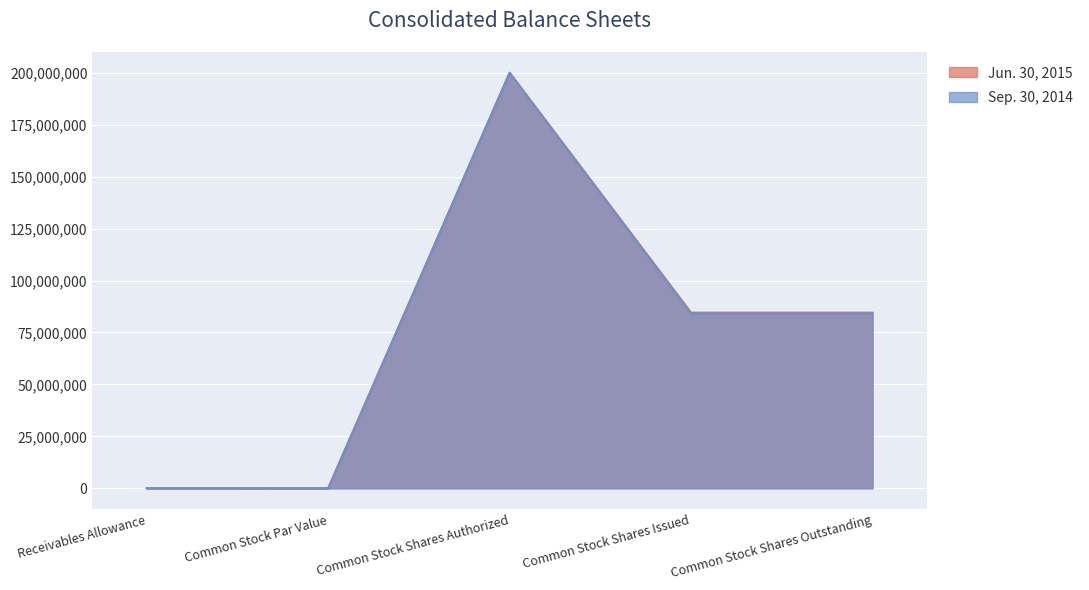

Reading left to right, extract all data points from this chart.

Jun. 30, 2015: 34226	1	200000000	84528930	84528930
Sep. 30, 2014: 31811	1	200000000	84157220	84157220